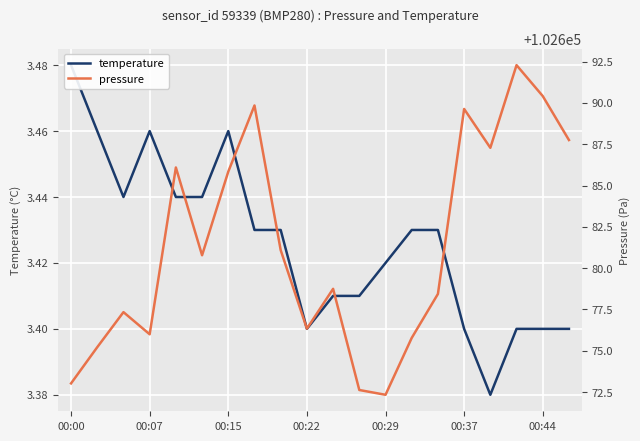

Reading left to right, what are all the values shown in this chart?

temperature: 3.5	3.5	3.4	3.5	3.4	3.4	3.5	3.4	3.4	3.4	3.4	3.4	3.4	3.4	3.4	3.4	3.4	3.4	3.4	3.4
pressure: 102673.0	102675.2	102677.3	102676.0	102686.1	102680.8	102685.8	102689.8	102681.1	102676.3	102678.8	102672.6	102672.3	102675.8	102678.4	102689.6	102687.3	102692.3	102690.4	102687.8